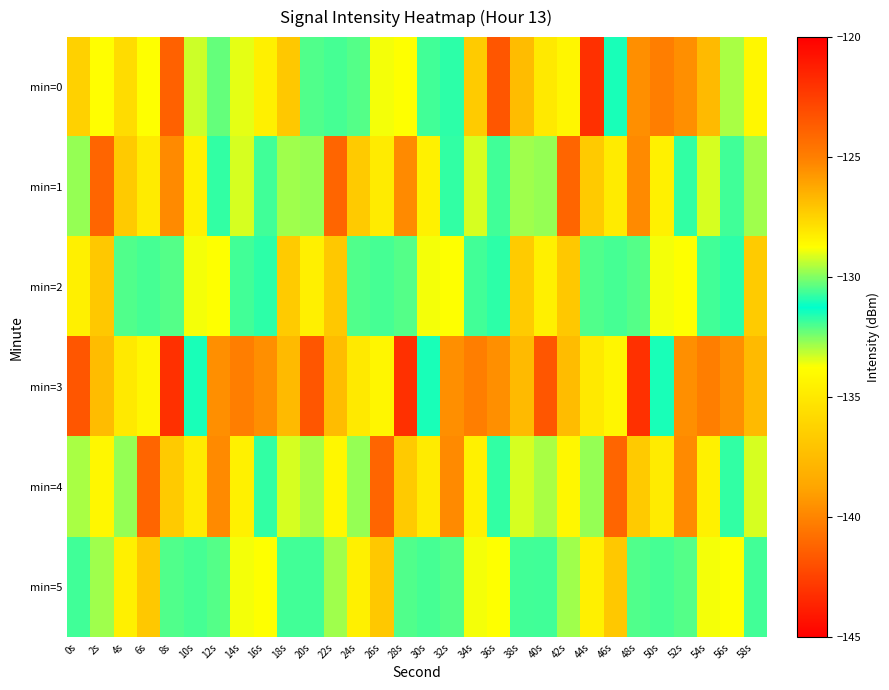

Reading left to right, extract all data points from this chart.

min=0: 0s=-136.3	2s=-133.8	4s=-135.6	6s=-133.7	8s=-123.8	10s=-133.3	12s=-132.2	14s=-129.0	16s=-128.3	18s=-127.1	20s=-132.0	22s=-130.6	24s=-130.4	26s=-128.8	28s=-128.8	30s=-131.9	32s=-130.8	34s=-136.6	36s=-141.7	38s=-126.8	40s=-128.1	42s=-134.2	44s=-143.2	46s=-131.0	48s=-125.5	50s=-125.0	52s=-125.5	54s=-137.6	56s=-132.9	58s=-134.2
min=1: 0s=-132.7	2s=-124.0	4s=-127.2	6s=-134.8	8s=-139.7	10s=-134.5	12s=-130.8	14s=-129.2	16s=-130.6	18s=-129.7	20s=-132.7	22s=-124.0	24s=-127.2	26s=-134.8	28s=-139.7	30s=-134.5	32s=-130.8	34s=-129.2	36s=-130.6	38s=-129.7	40s=-132.7	42s=-124.0	44s=-127.2	46s=-134.8	48s=-139.7	50s=-134.5	52s=-130.8	54s=-129.2	56s=-130.6	58s=-129.7
min=2: 0s=-128.3	2s=-127.1	4s=-132.0	6s=-130.6	8s=-130.4	10s=-128.8	12s=-128.8	14s=-131.9	16s=-130.8	18s=-136.6	20s=-128.3	22s=-127.1	24s=-132.0	26s=-130.6	28s=-130.4	30s=-128.8	32s=-128.8	34s=-131.9	36s=-130.8	38s=-136.6	40s=-128.3	42s=-127.1	44s=-132.0	46s=-130.6	48s=-130.4	50s=-128.8	52s=-128.8	54s=-131.9	56s=-130.8	58s=-136.6
min=3: 0s=-141.7	2s=-126.8	4s=-128.1	6s=-134.2	8s=-143.2	10s=-131.0	12s=-125.5	14s=-125.0	16s=-125.5	18s=-137.6	20s=-141.7	22s=-126.8	24s=-128.1	26s=-134.2	28s=-143.2	30s=-131.0	32s=-125.5	34s=-125.0	36s=-125.5	38s=-137.6	40s=-141.7	42s=-126.8	44s=-128.1	46s=-134.2	48s=-143.2	50s=-131.0	52s=-125.5	54s=-125.0	56s=-125.5	58s=-137.6
min=4: 0s=-132.9	2s=-134.2	4s=-132.7	6s=-124.0	8s=-127.2	10s=-134.8	12s=-139.7	14s=-134.5	16s=-130.8	18s=-129.2	20s=-132.9	22s=-134.2	24s=-132.7	26s=-124.0	28s=-127.2	30s=-134.8	32s=-139.7	34s=-134.5	36s=-130.8	38s=-129.2	40s=-132.9	42s=-134.2	44s=-132.7	46s=-124.0	48s=-127.2	50s=-134.8	52s=-139.7	54s=-134.5	56s=-130.8	58s=-129.2
min=5: 0s=-130.6	2s=-129.7	4s=-128.3	6s=-127.1	8s=-132.0	10s=-130.6	12s=-130.4	14s=-128.8	16s=-128.8	18s=-131.9	20s=-130.6	22s=-129.7	24s=-128.3	26s=-127.1	28s=-132.0	30s=-130.6	32s=-130.4	34s=-128.8	36s=-128.8	38s=-131.9	40s=-130.6	42s=-129.7	44s=-128.3	46s=-127.1	48s=-132.0	50s=-130.6	52s=-130.4	54s=-128.8	56s=-128.8	58s=-131.9